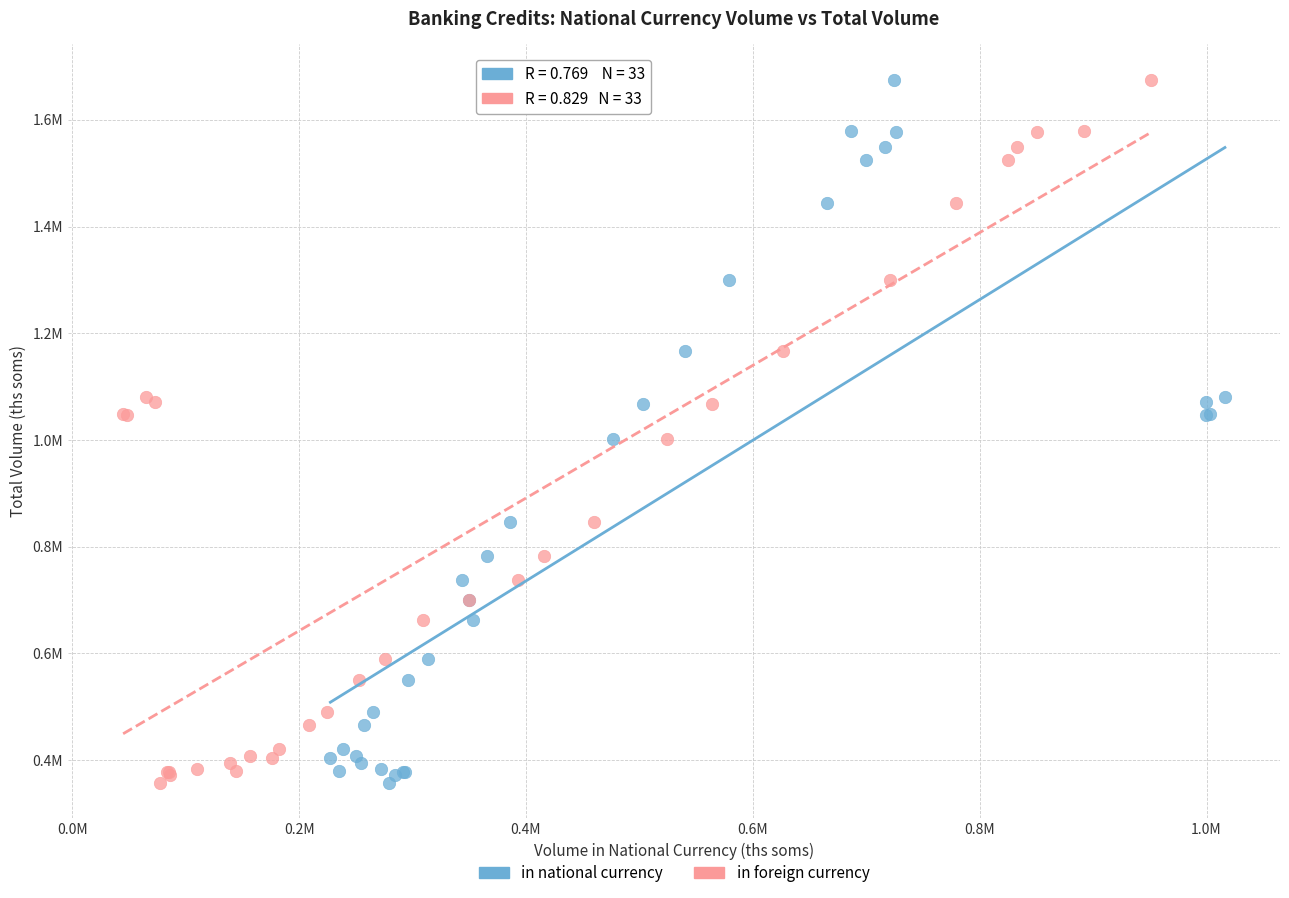

What are all the series names shown in the legend?

in national currency, in foreign currency